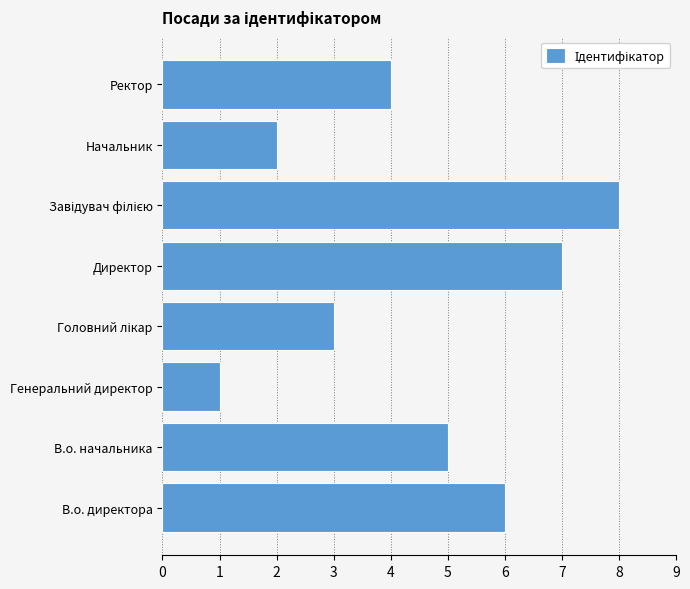

Reading bottom to top, extract all data points from this chart.

6	5	1	3	7	8	2	4